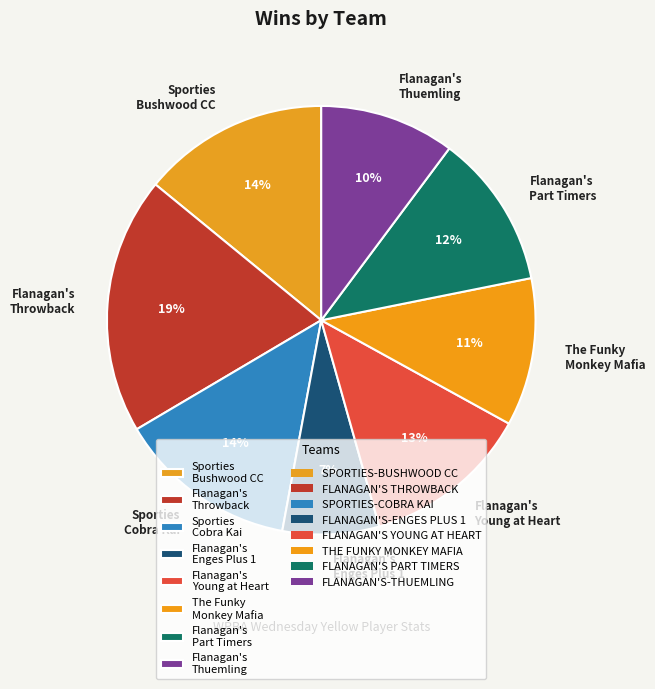

To the nearest percent, what portion does Sporties Cobra Kai represent?

14%